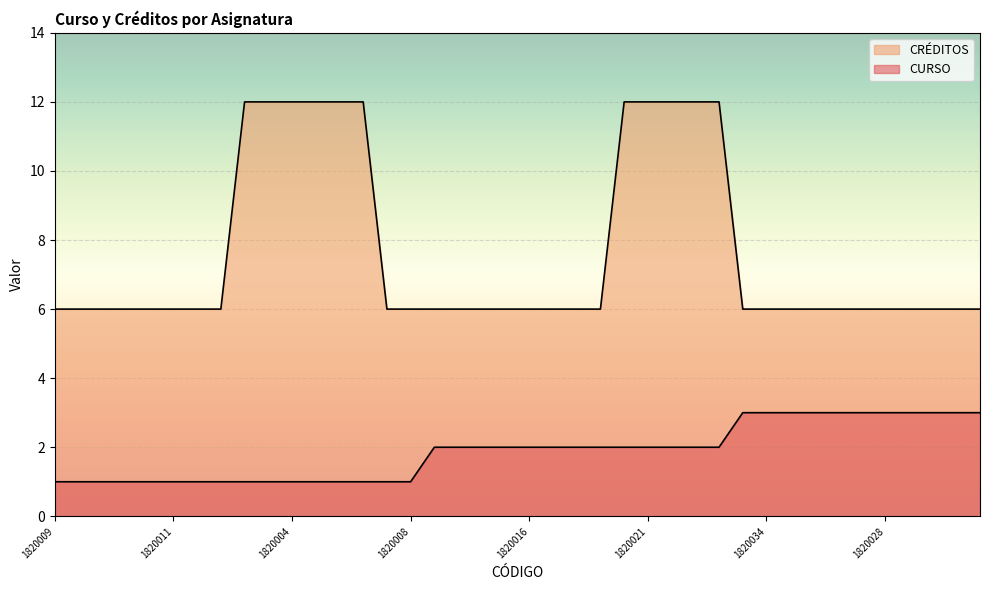

Rank the categories by CRÉDITOS value from highest to lowest.

1820002, 1820003, 1820004, 1820005, 1820006, 1820058, 1820020, 1820021, 1820022, 1820023, 1820024, 1820009, 1820010, 1820010, 1820013, 1820001, 1820011, 1820012, 1820014, 1820007, 1820008, 1820015, 1820017, 1820018, 1820025, 1820016, 1820019, 1820026, 1820027, 1820033, 1820034, 1820035, 1820030, 1820032, 1820036, 1820028, 1820031, 1820037, 1820039, 1820029